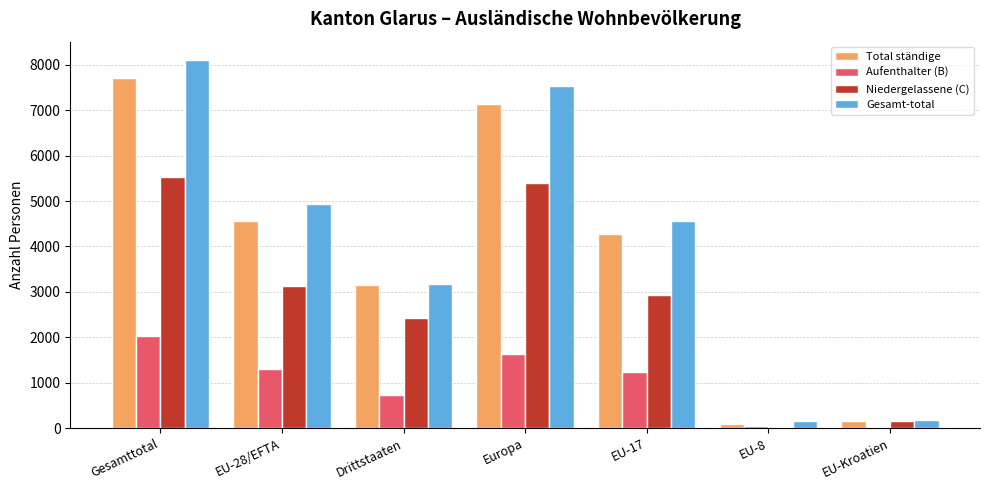

Where is Niedergelassene (C) nearest to the value 2784?

EU-17